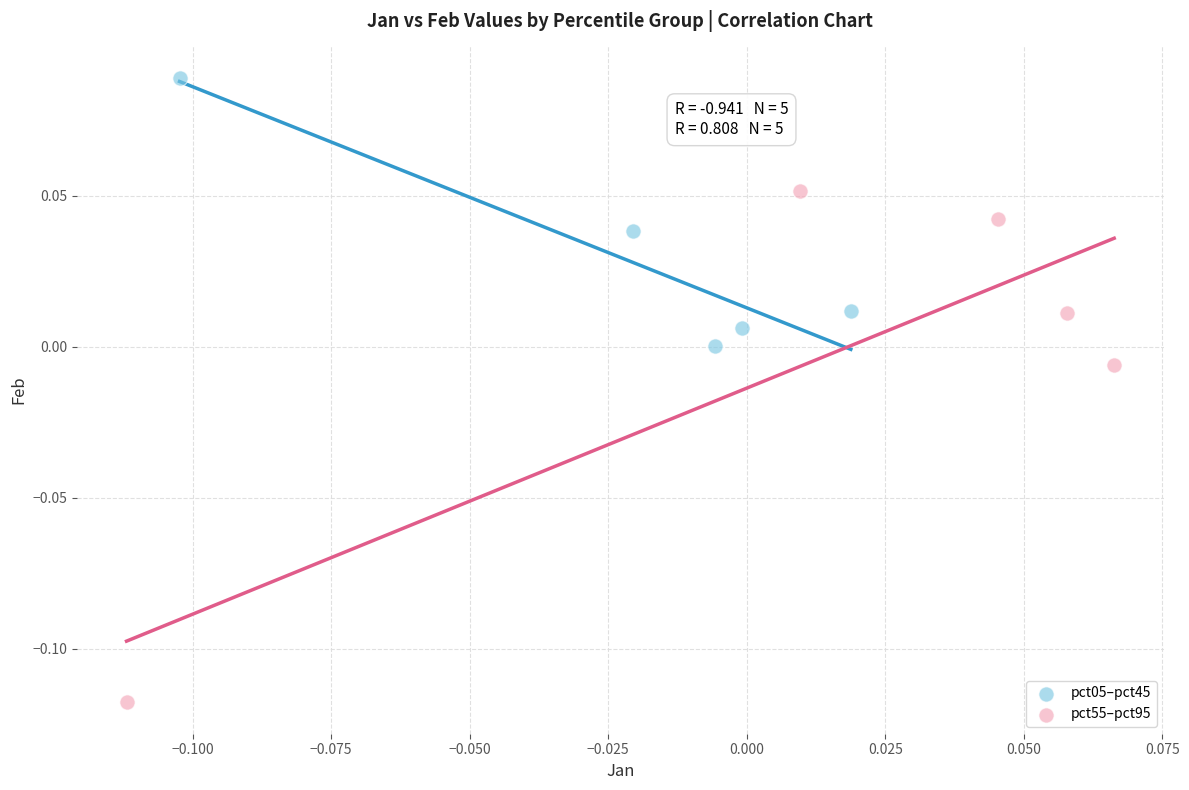

Which series contains the highest Y value?

pct05–pct45